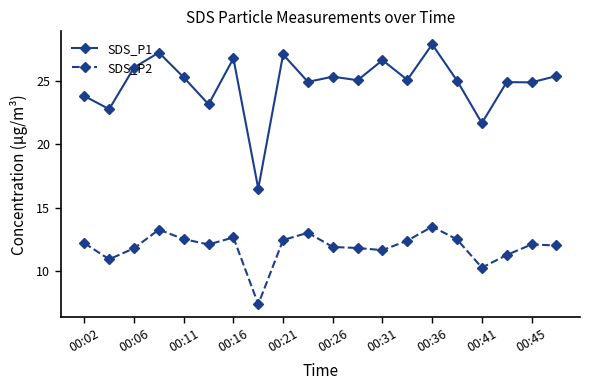

At how many categories does at least one series exceed 16?

20